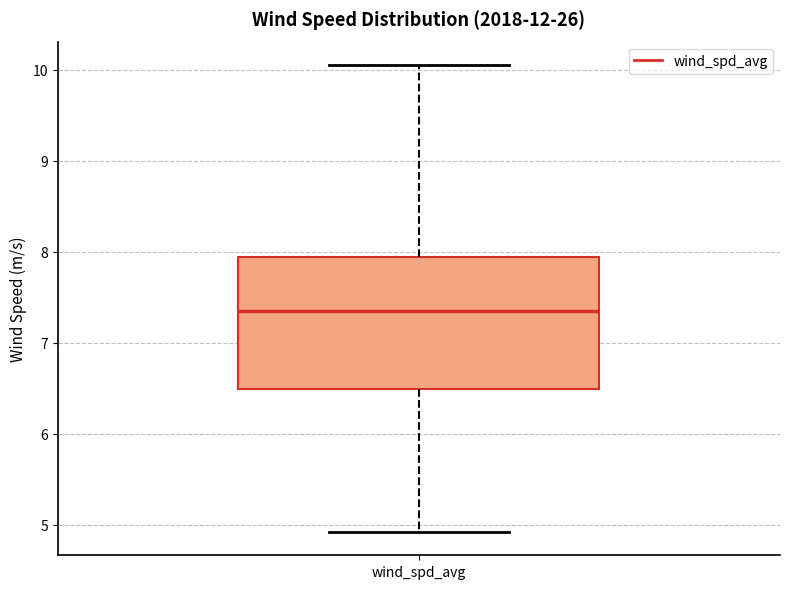

Read this box plot against the y-axis: the position of the median line, the range covered by the box, and the ends of both whiskers. The values are not printed on the chart, so give them approximately, as read against the axis.

median 7.4, box 6.5 to 7.9, whiskers 4.9 to 10.1